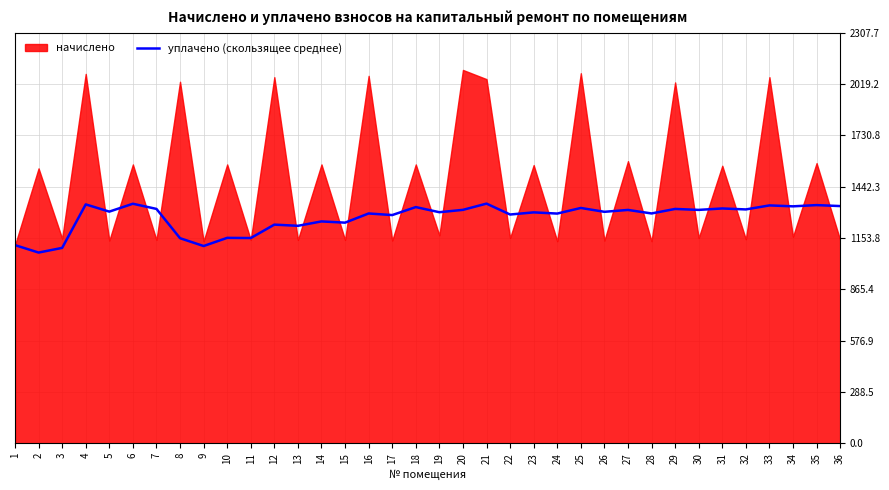

At which category does the chart reach its minimum across all series?

2